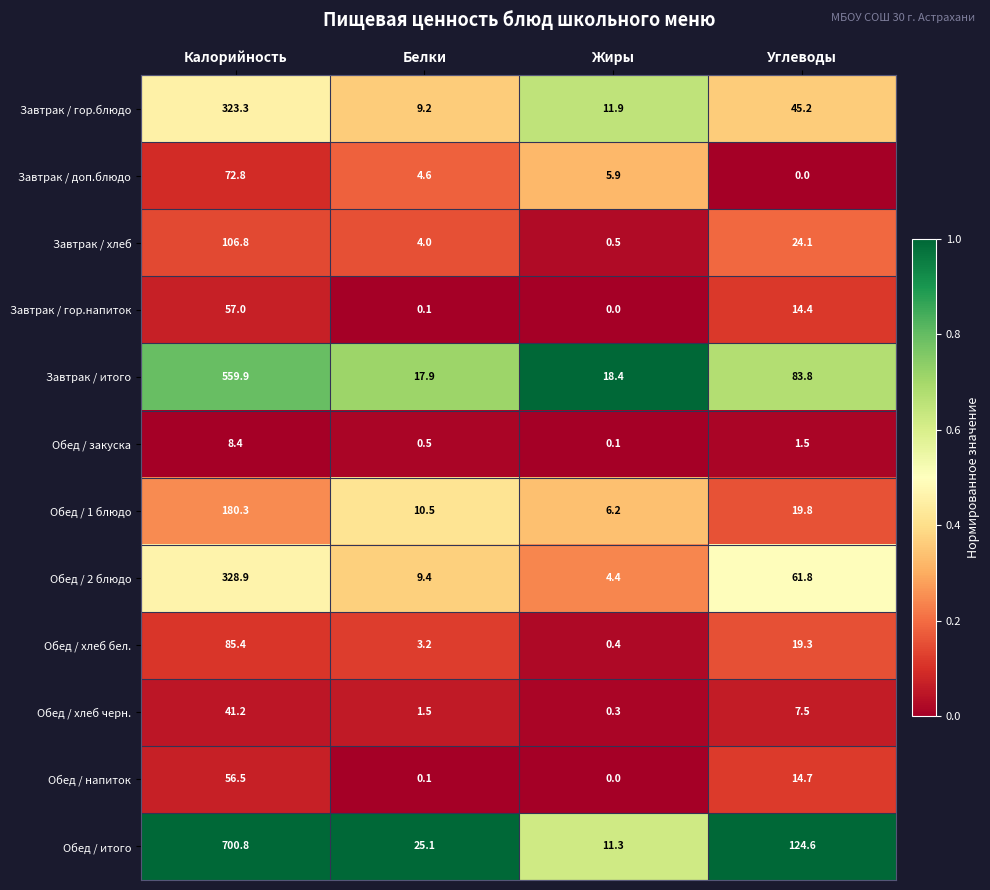

At which label does Завтрак / доп.блюдо reach its peak?

Калорийность